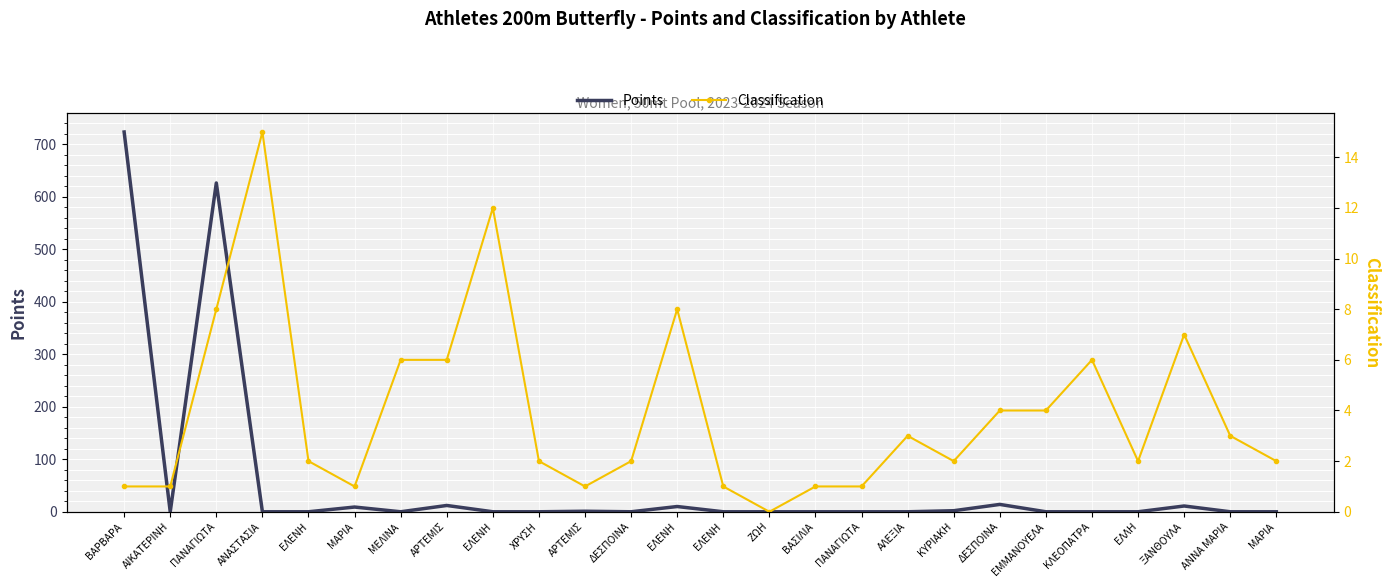

How many lines are shown in the chart?

2